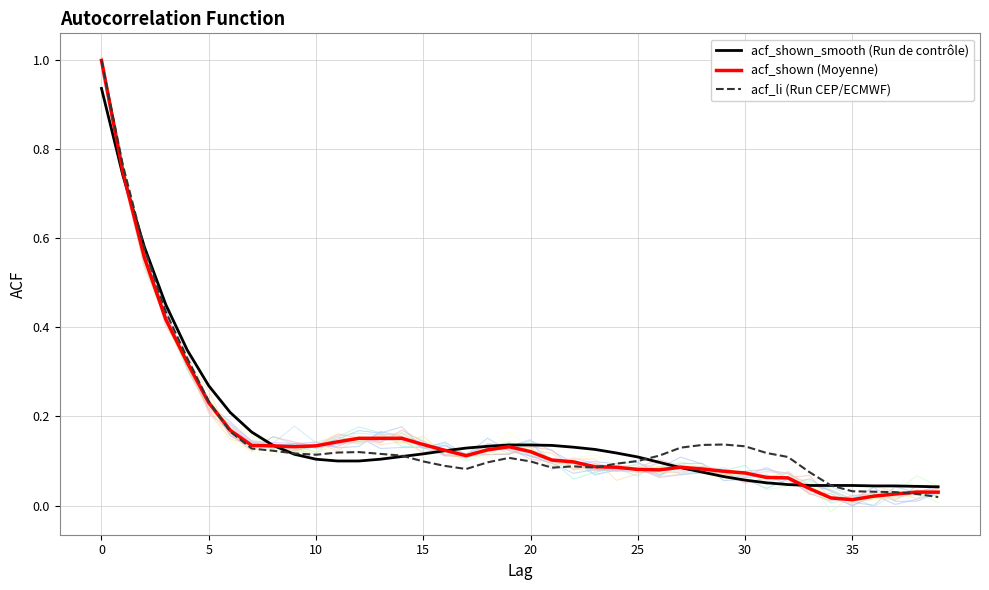

True or false: acf_li and acf_shown cross at least once.

True